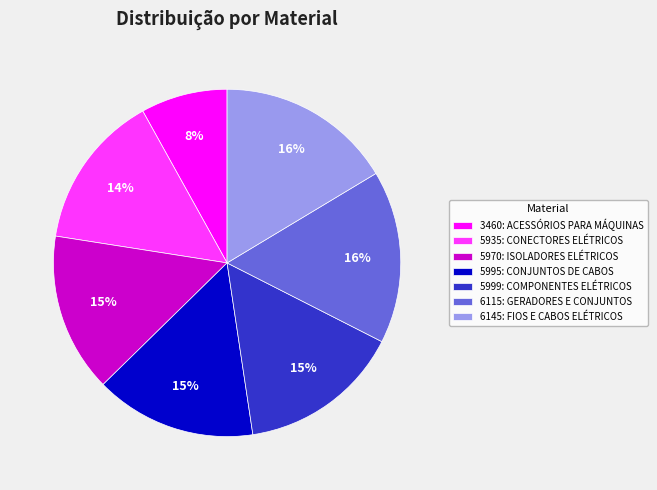

Does 6115: GERADORES E CONJUNTOS represent more than half of the total?

No